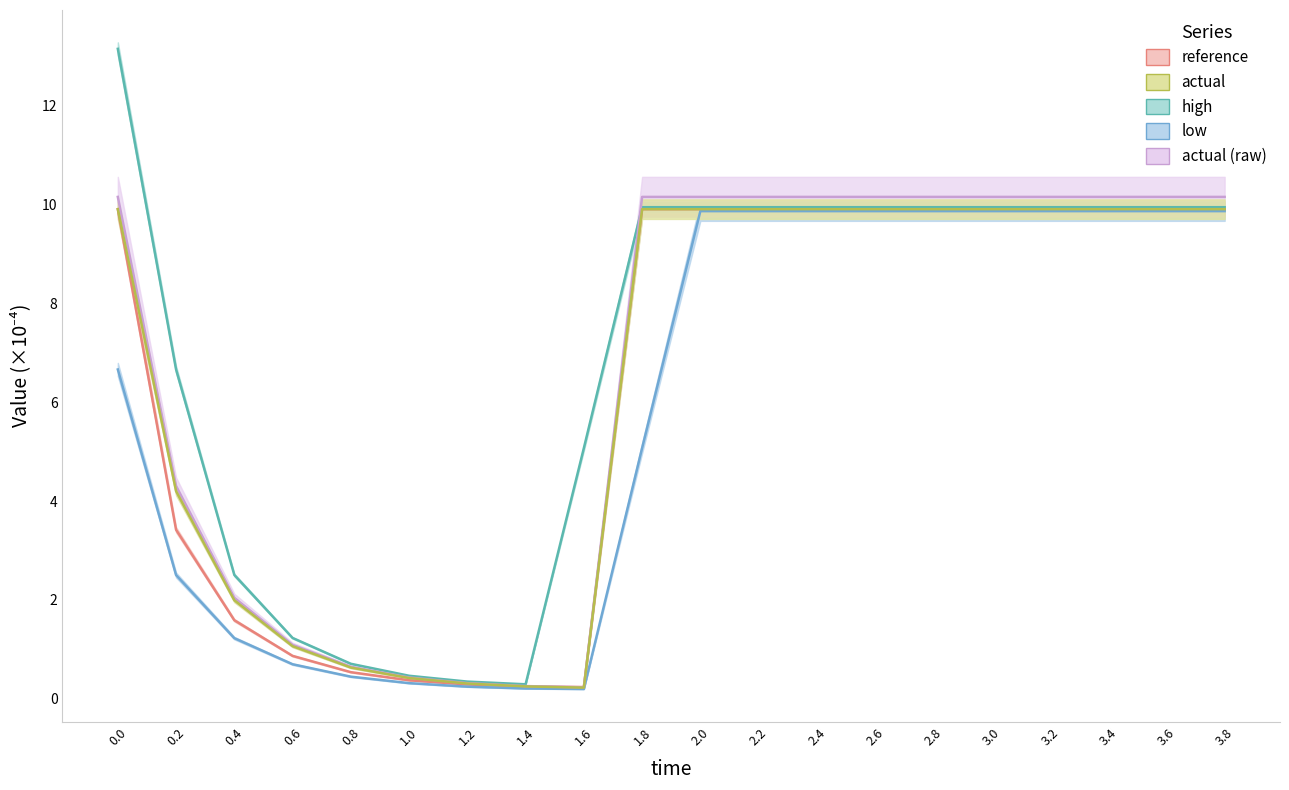

At which category is the sum across all series the highest?

2.0